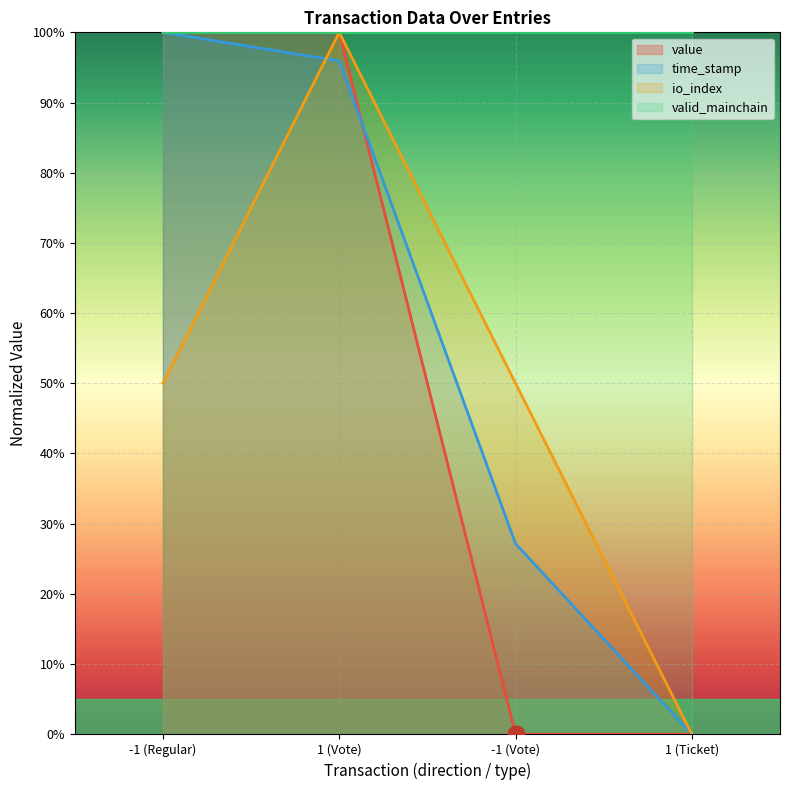

True or false: time_stamp has a value of 169.7 at 1 (Vote).

False